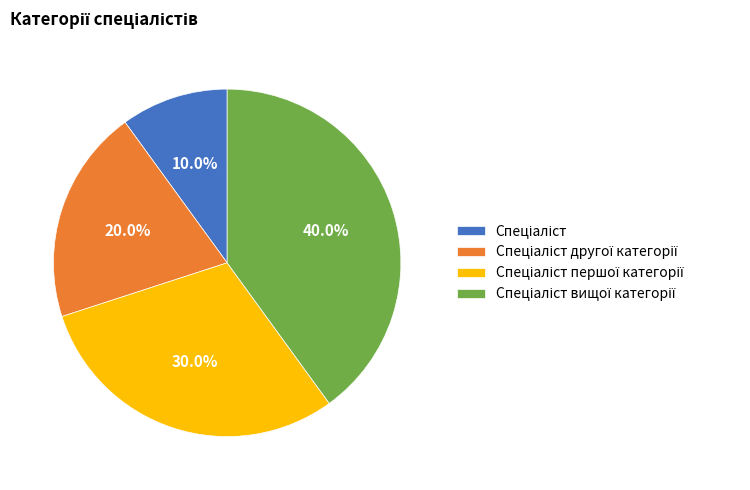

Is there a majority slice in this chart?

No